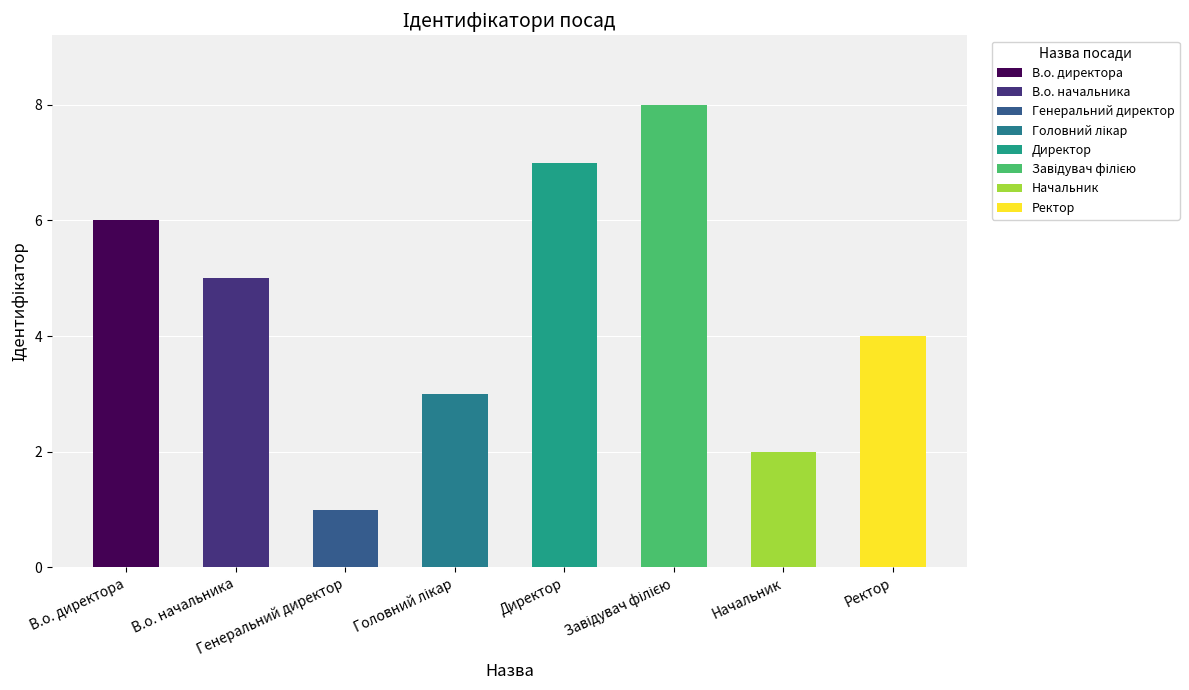

What is the sum of all values?

36